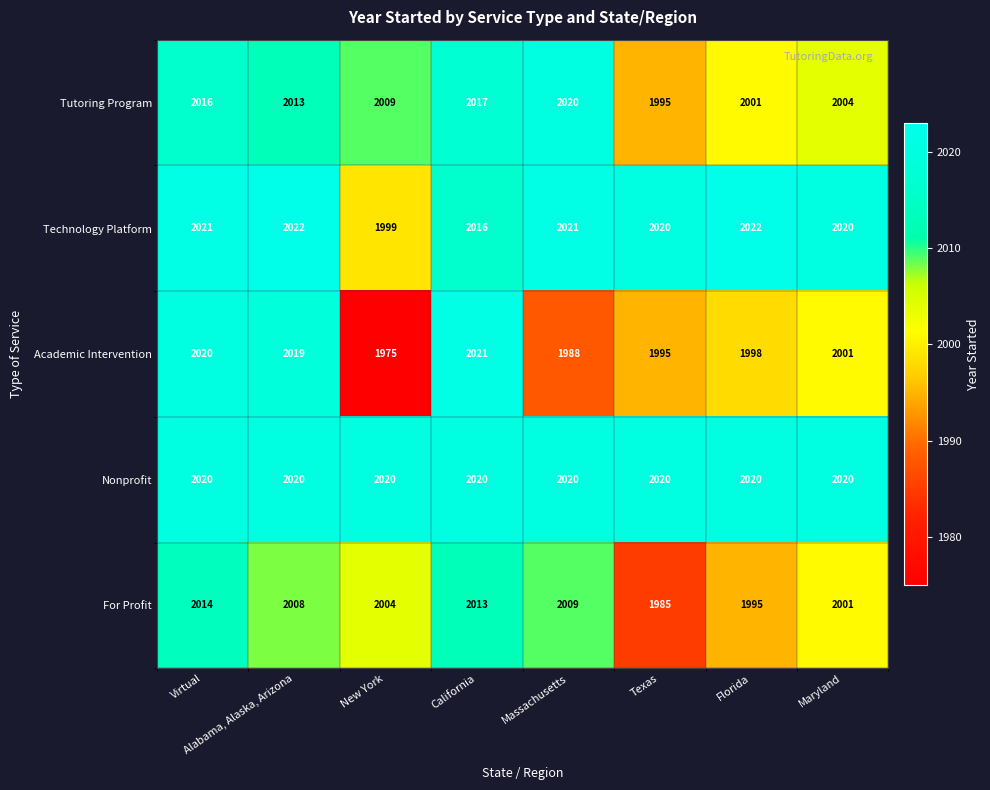

The value of Tutoring Program at Florida is 2001. True or false?

True